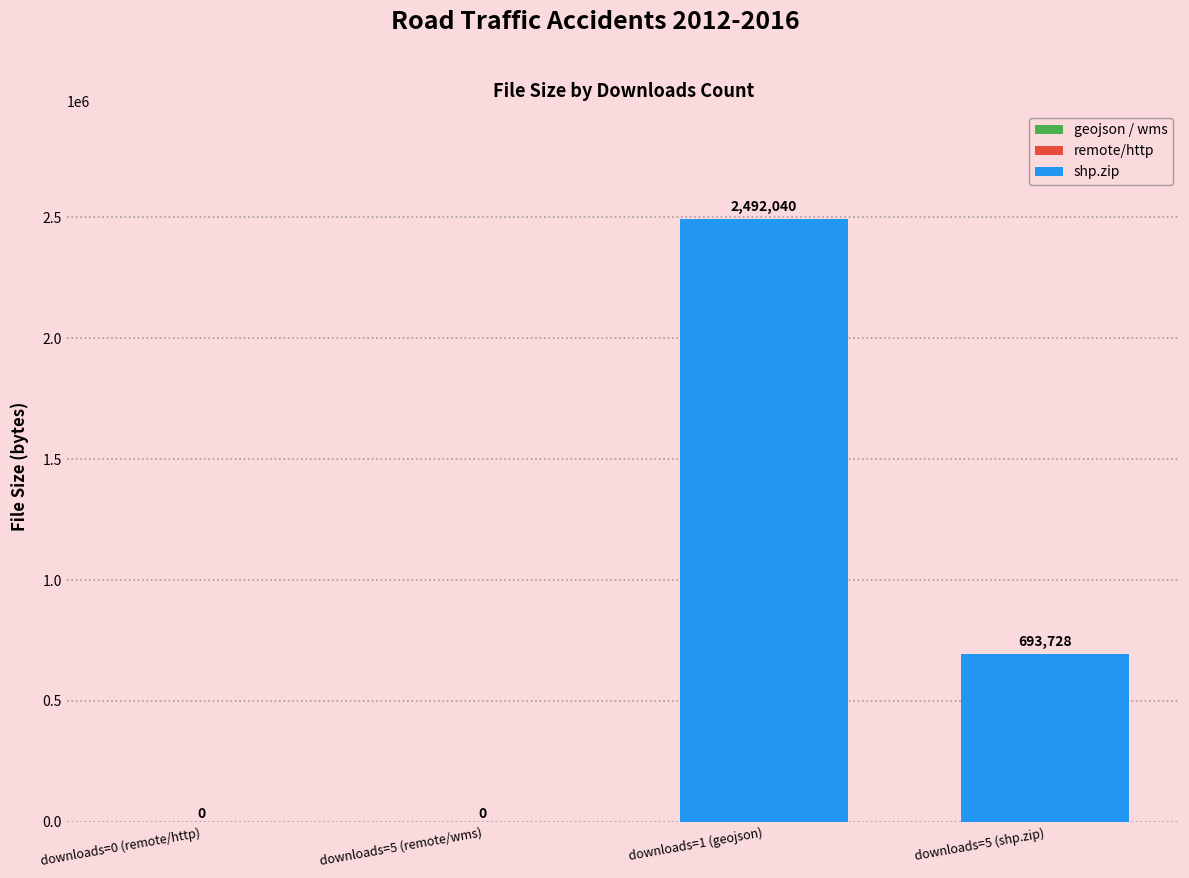

What is the average value?

796442